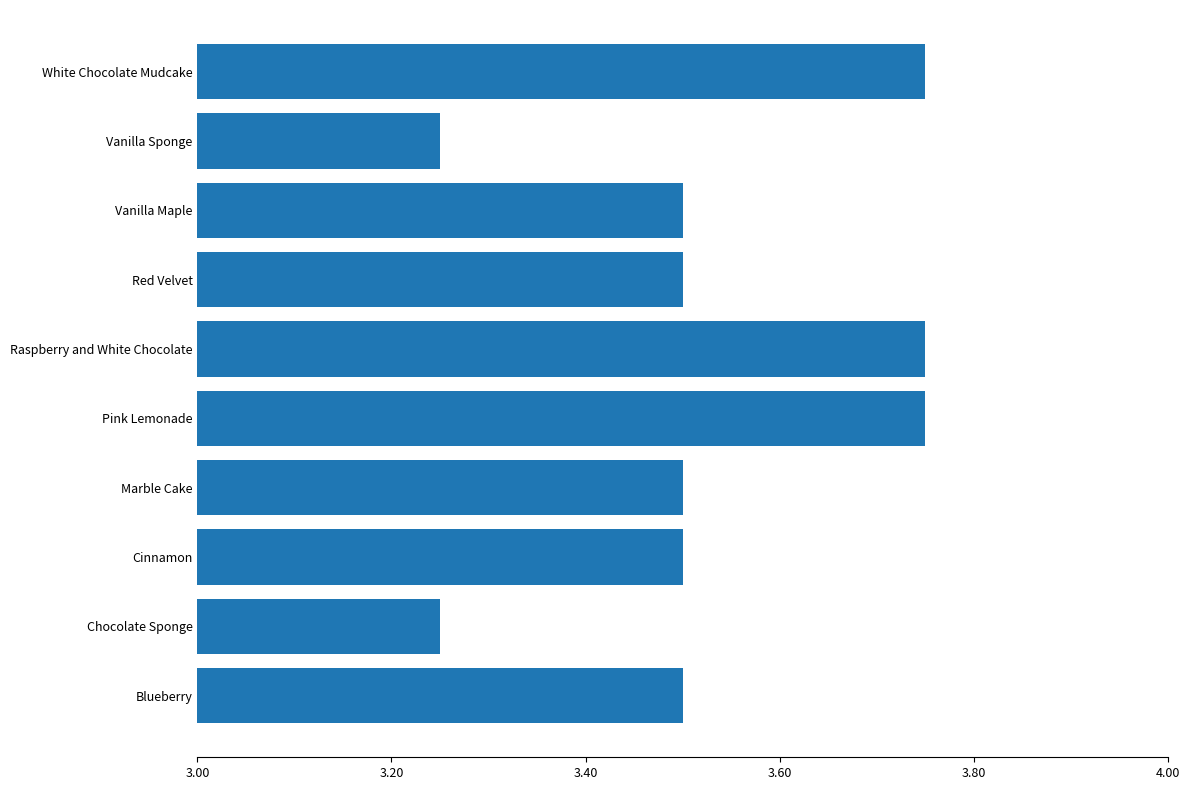

What is the approximate value at Cinnamon?

3.5